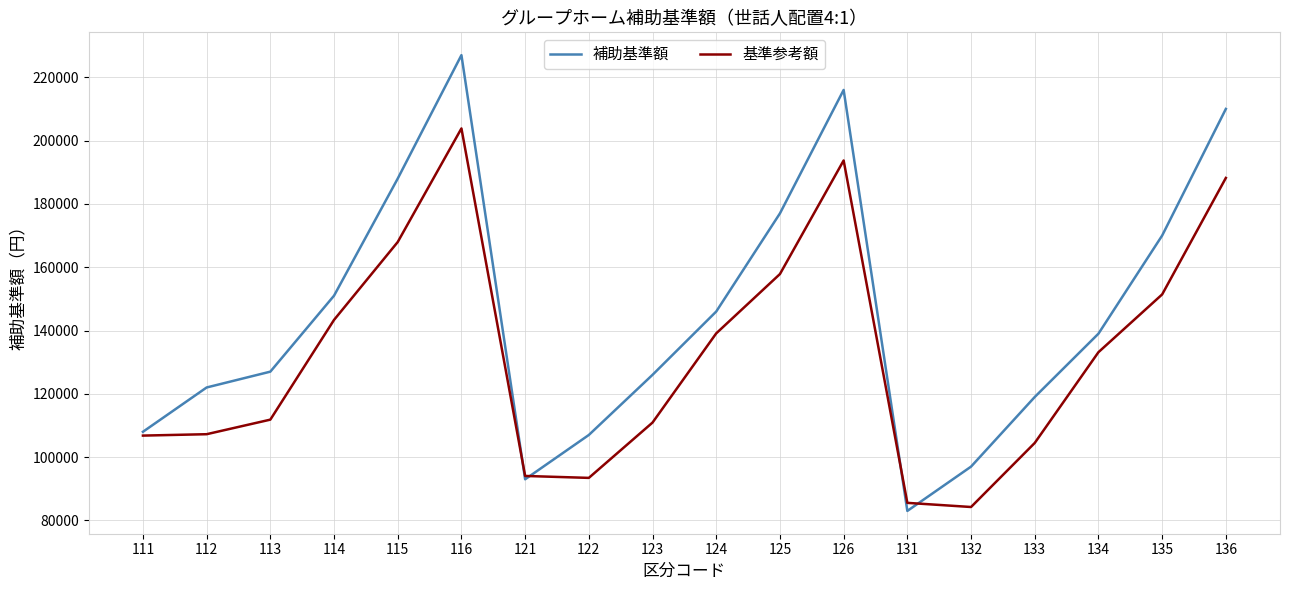

Is this an area chart (filled region under the line)?

No